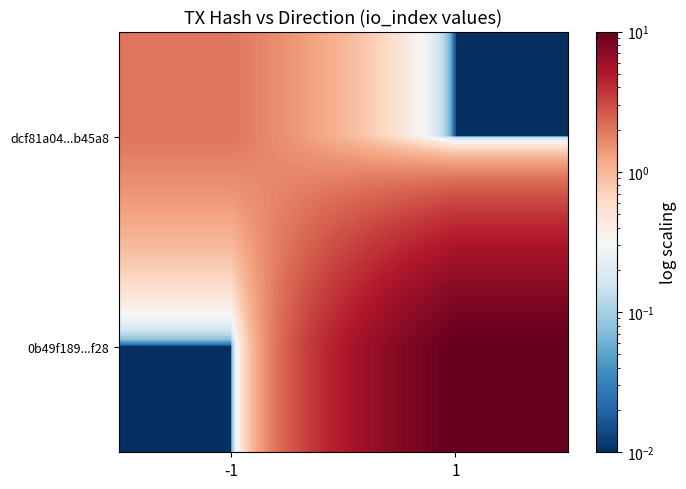

At which category is the sum across all series the highest?

1